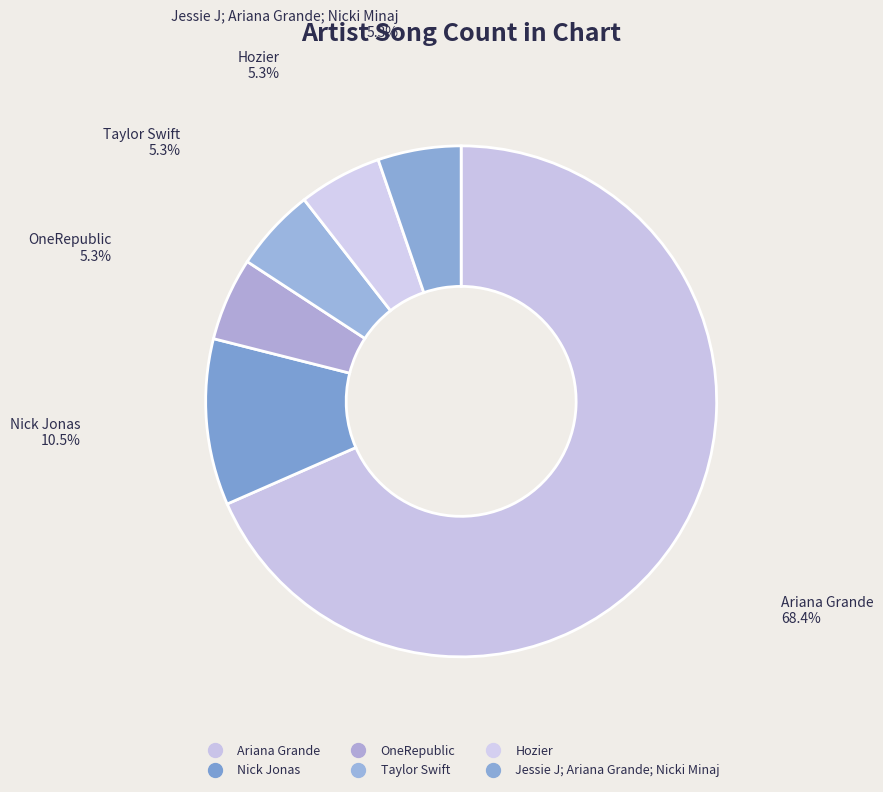

Count the number of slices in the pie.

6